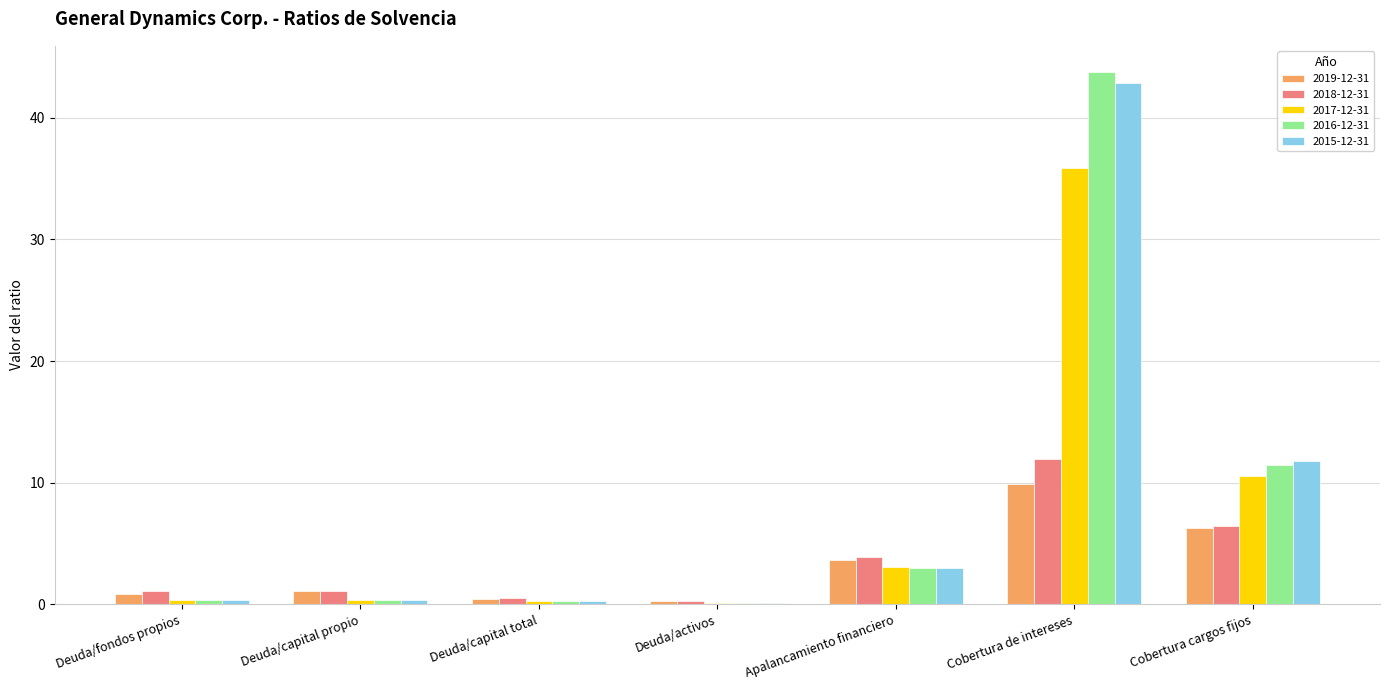

What is the sum of the 2018-12-31 values at Cobertura de intereses and Apalancamiento financiero?

15.8